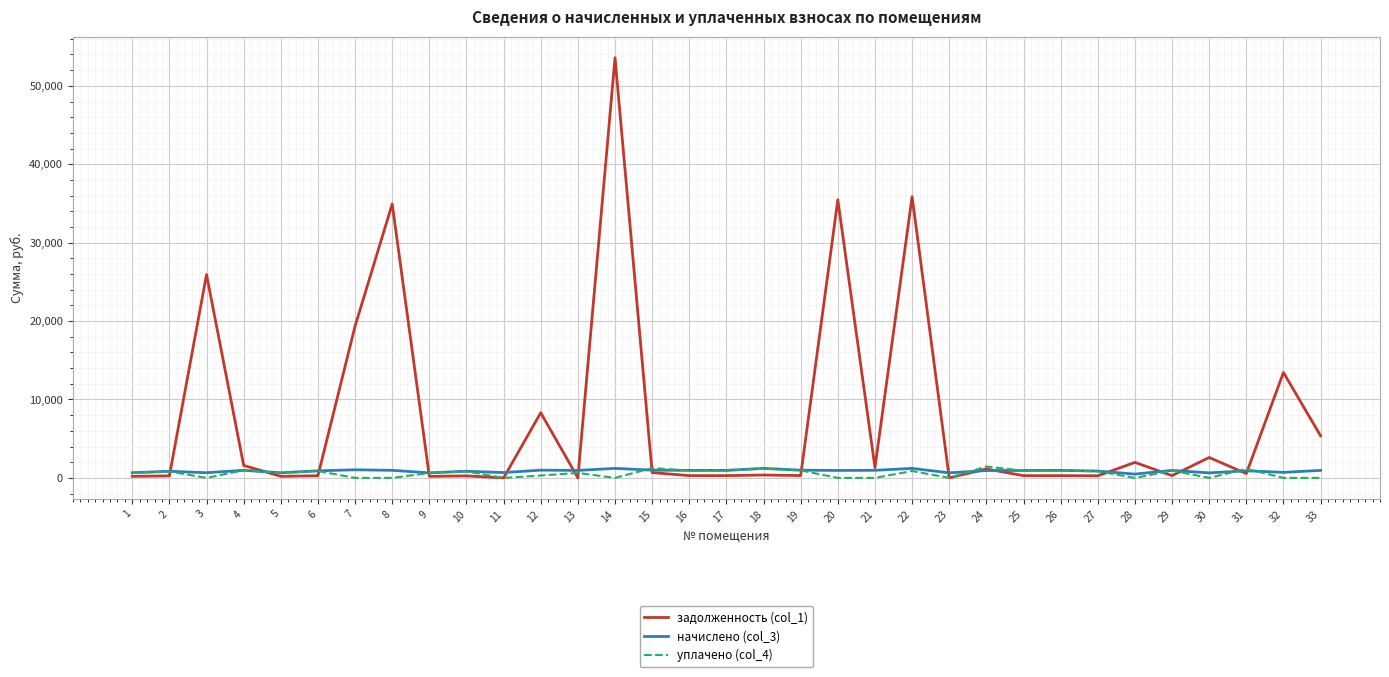

Is the value of уплачено (col_4) at 1 greater than the value of задолженность (col_1) at 7?

No